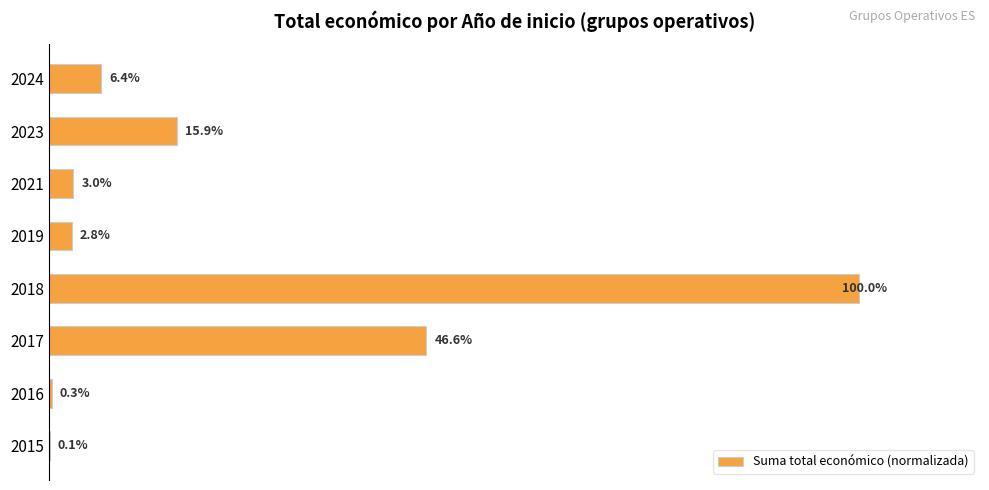

Are the bars horizontal?

Yes